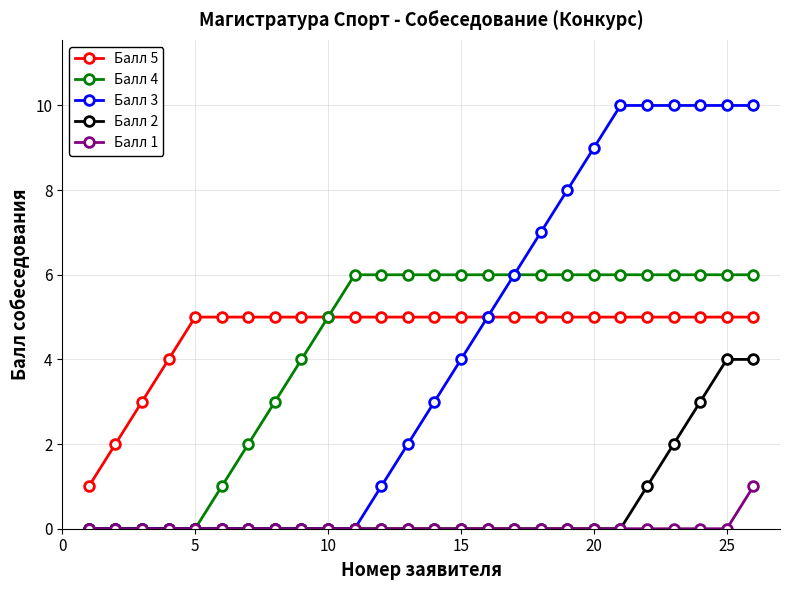

How many series are shown in this chart?

5